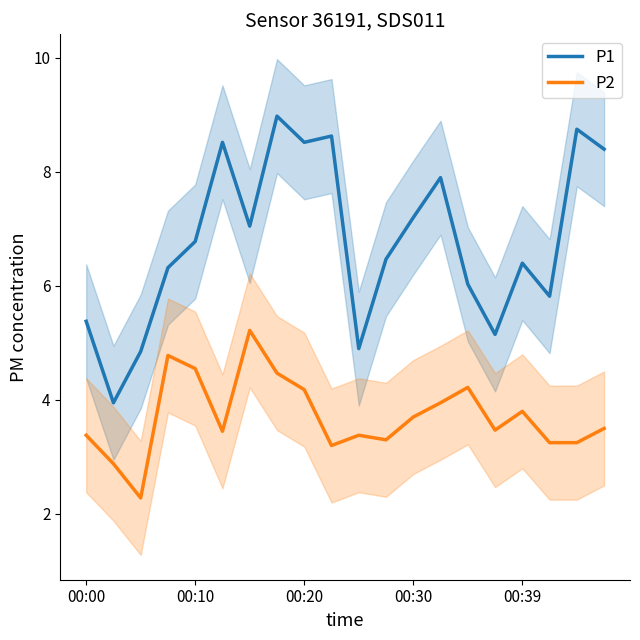

Reading right to left, list all the values displayed in this chart.

P1: 8.4	8.8	5.8	6.4	5.2	6.0	7.9	7.2	6.5	4.9	8.6	8.5	9.0	7.0	8.5	6.8	6.3	4.8	4.0	5.4
P2: 3.5	3.2	3.2	3.8	3.5	4.2	4.0	3.7	3.3	3.4	3.2	4.2	4.5	5.2	3.5	4.5	4.8	2.3	2.9	3.4